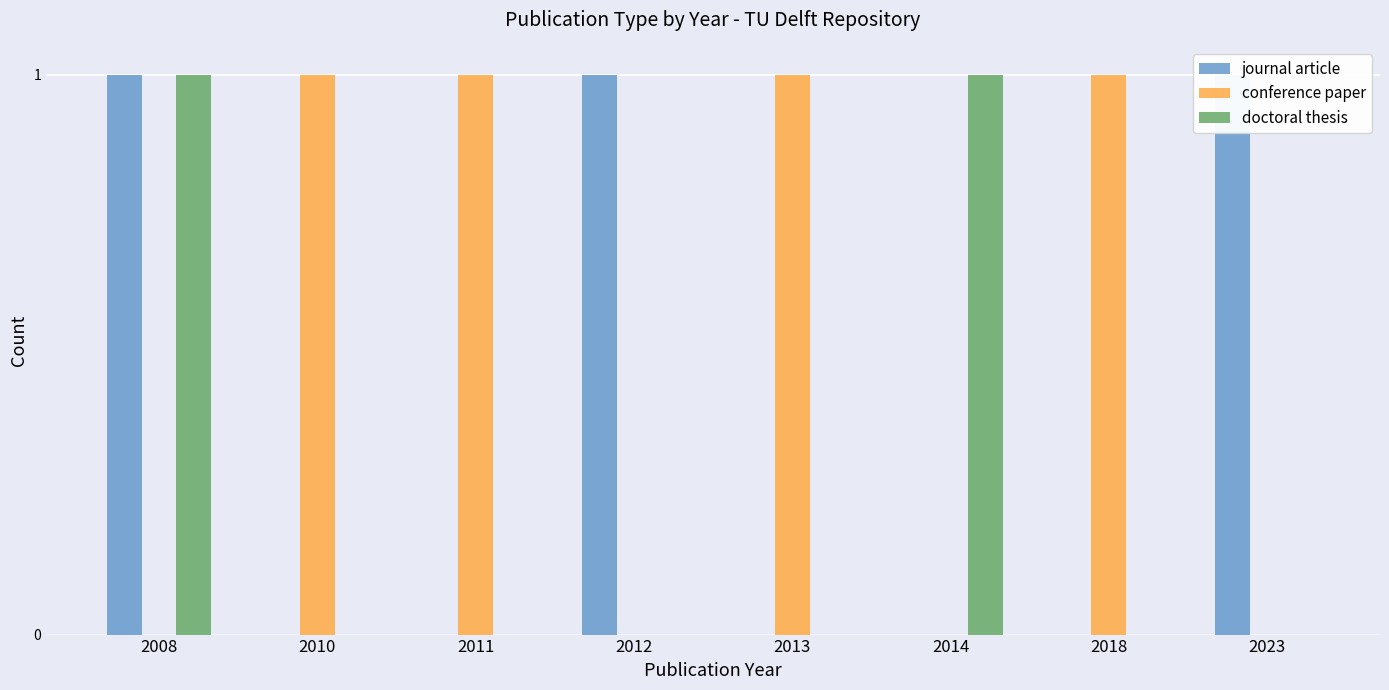

How many distinct data groups are displayed?

3